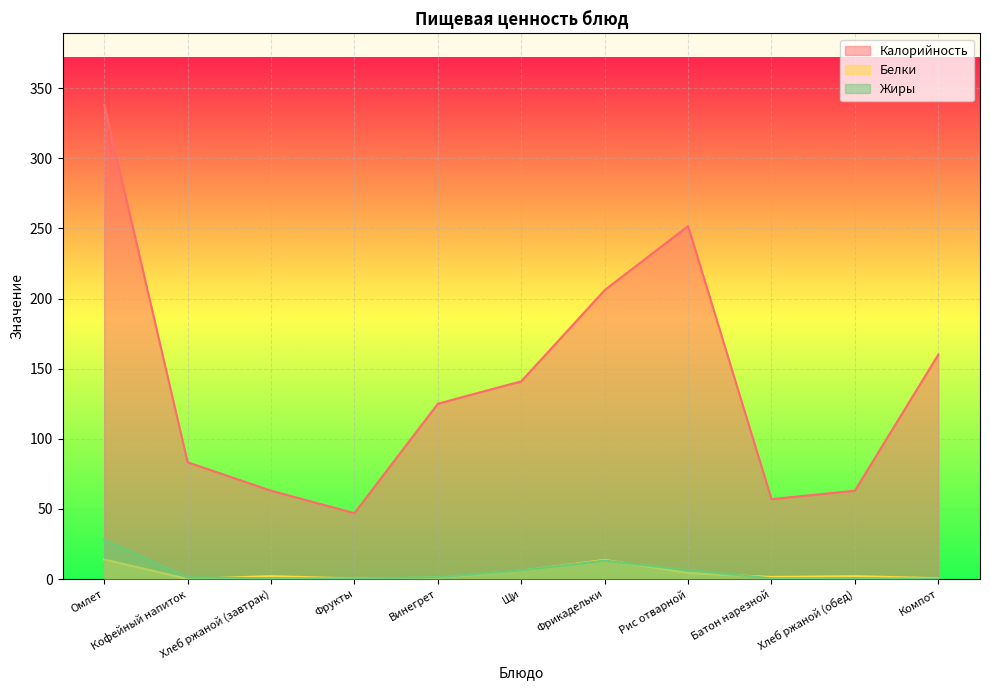

What is the difference between the Жиры values at Кофейный напиток and Фрикадельки?

12.0